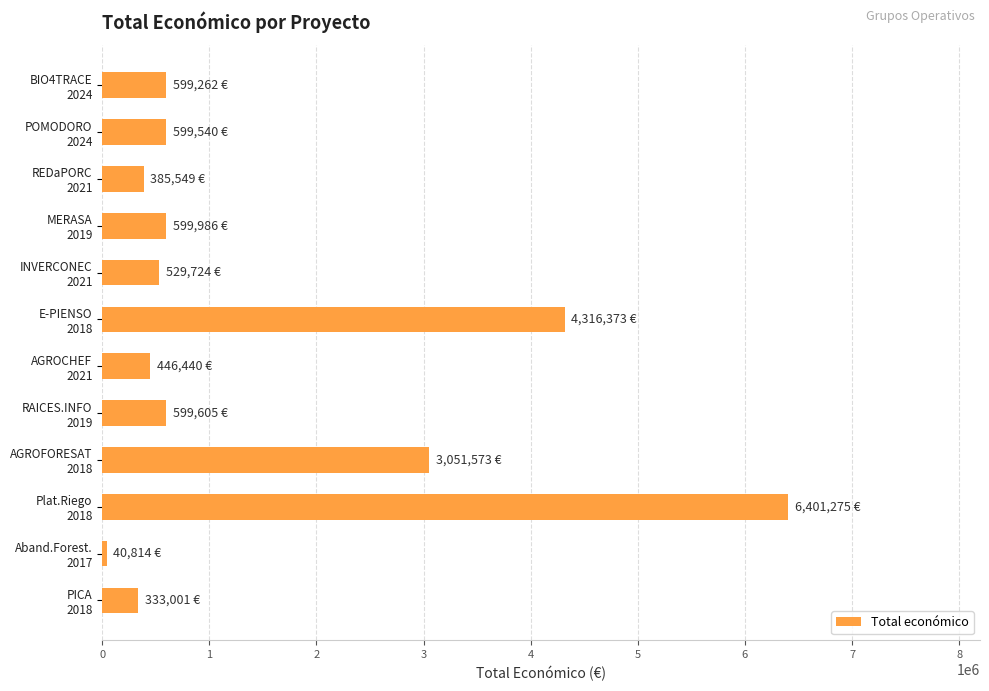

What is the difference between the second highest and minimum values?

4275559